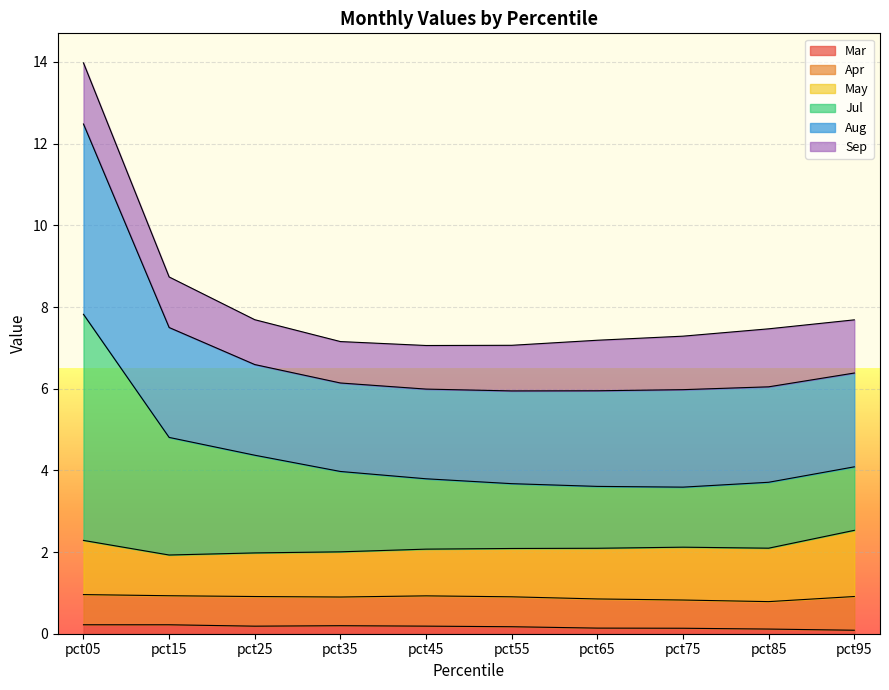

At which category does Jul reach its first local valley?

pct75